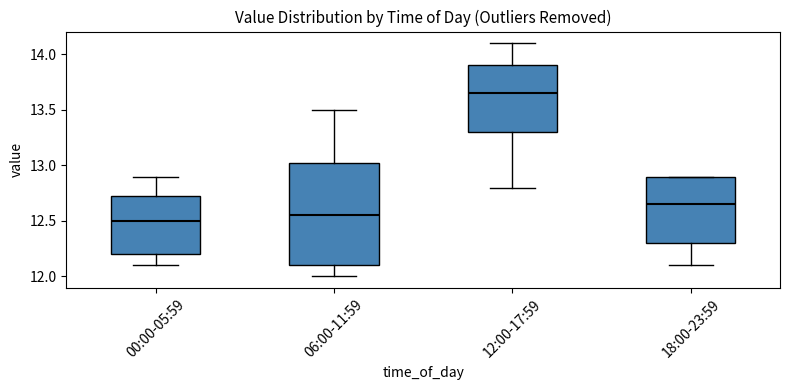

Where does the upper whisker of the box for 06:00-11:59 end on the y-axis? The values are not printed on the chart, so give them approximately, as read against the axis.

13.50